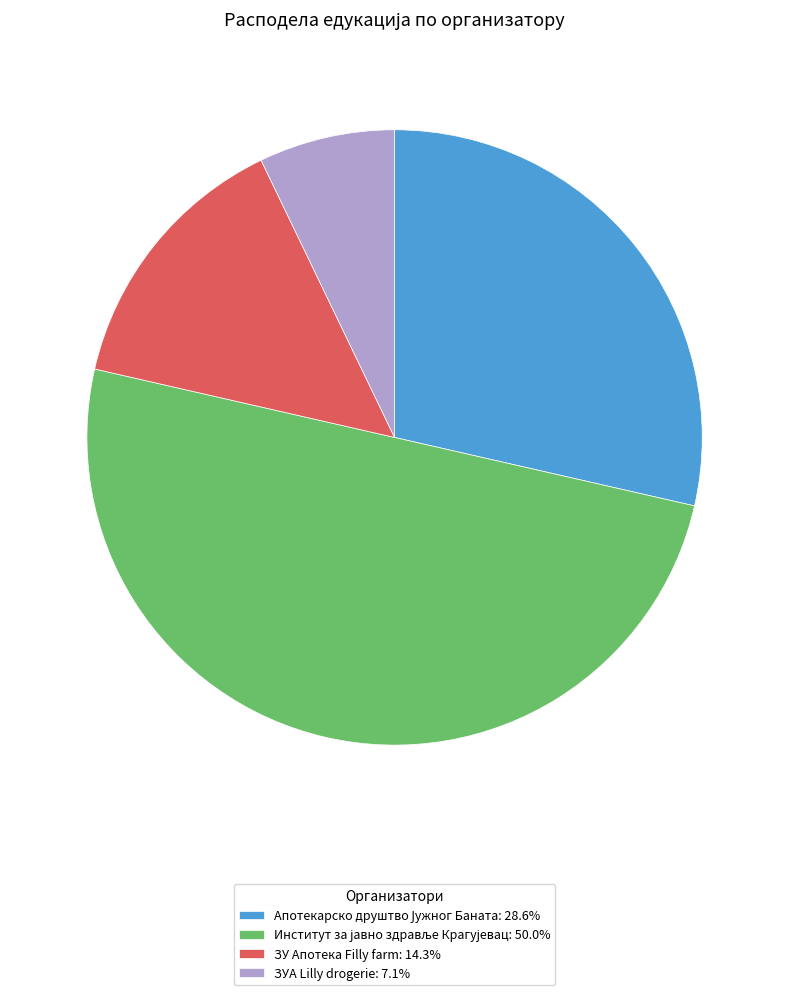

Which category has the smallest portion of the pie?

ЗУA Lilly drogerie